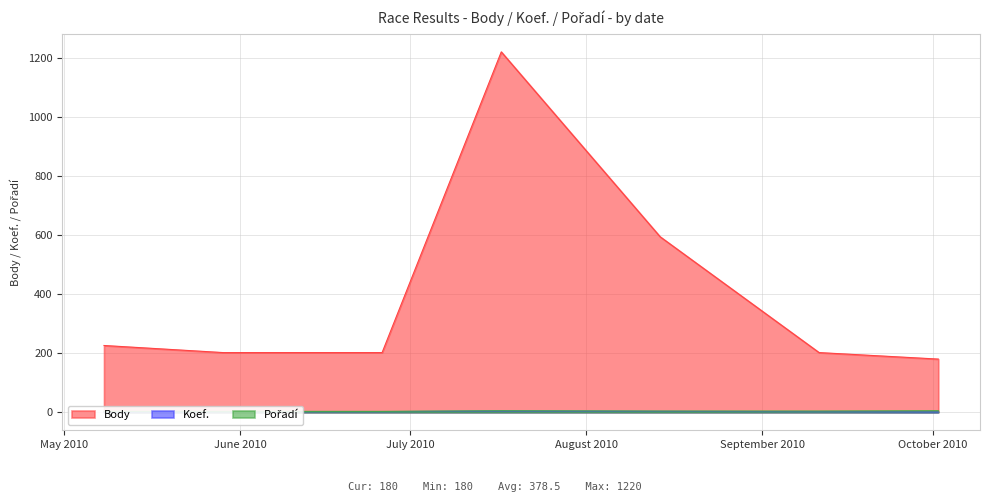

What are all the series names shown in the legend?

Body, Koef., Pořadí